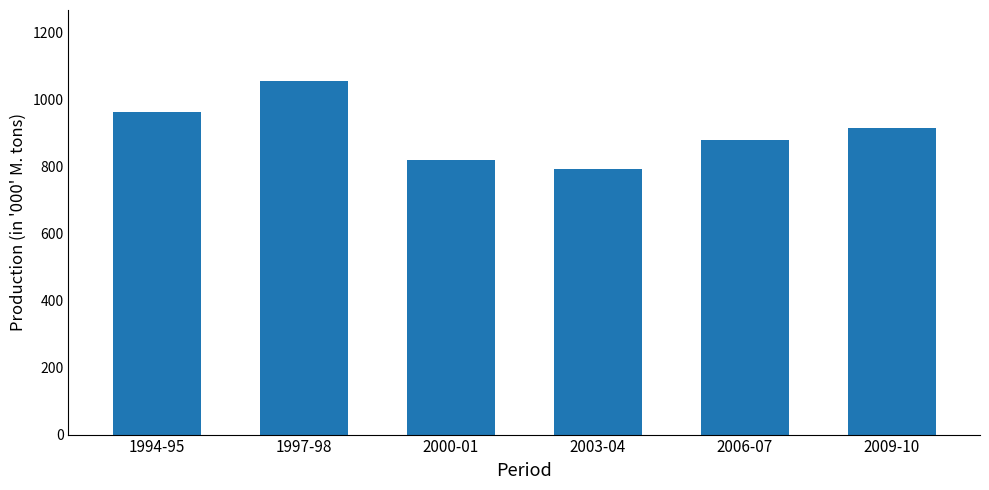

What is the label of the 2nd bar from the left?

1997-98